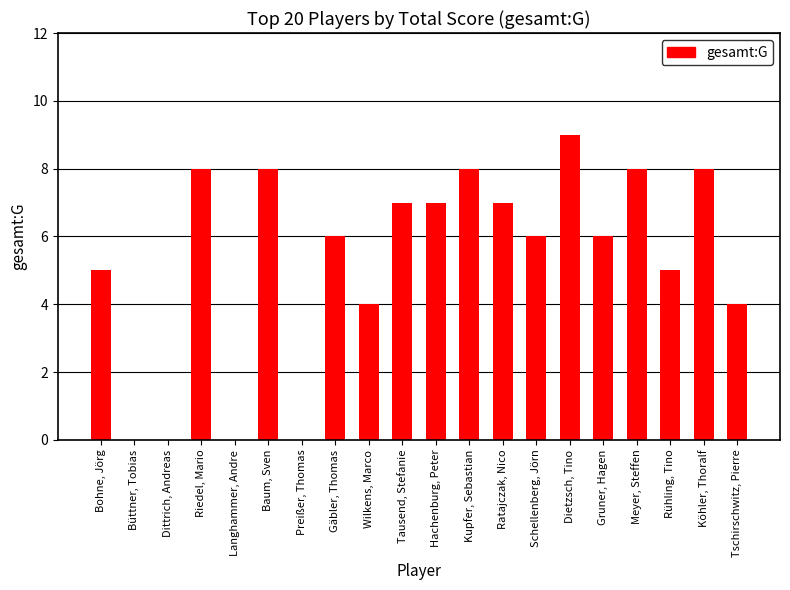

Count the number of categories in the chart.

20